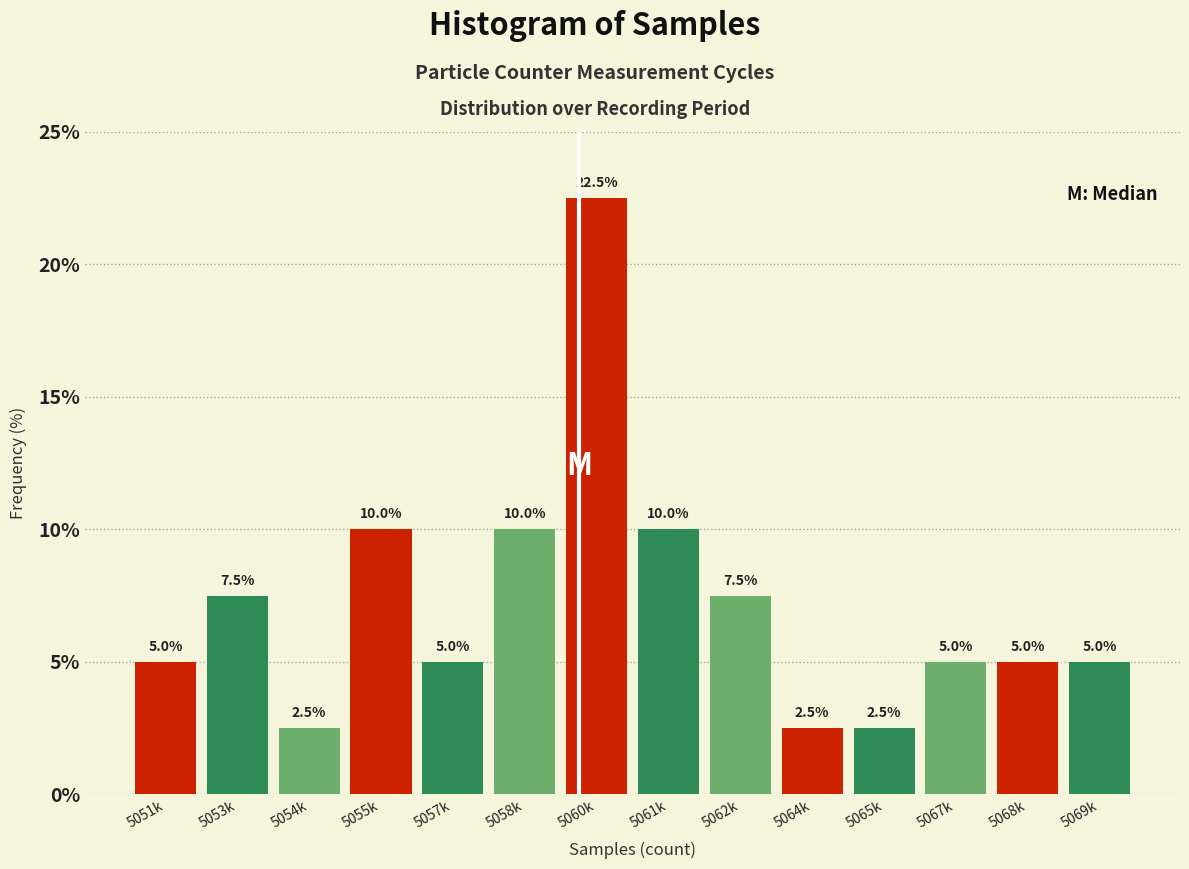

Reading left to right, list all the values displayed in this chart.

5051k=5.0	5053k=7.5	5054k=2.5	5055k=10.0	5057k=5.0	5058k=10.0	5060k=22.5	5061k=10.0	5062k=7.5	5064k=2.5	5065k=2.5	5067k=5.0	5068k=5.0	5069k=5.0